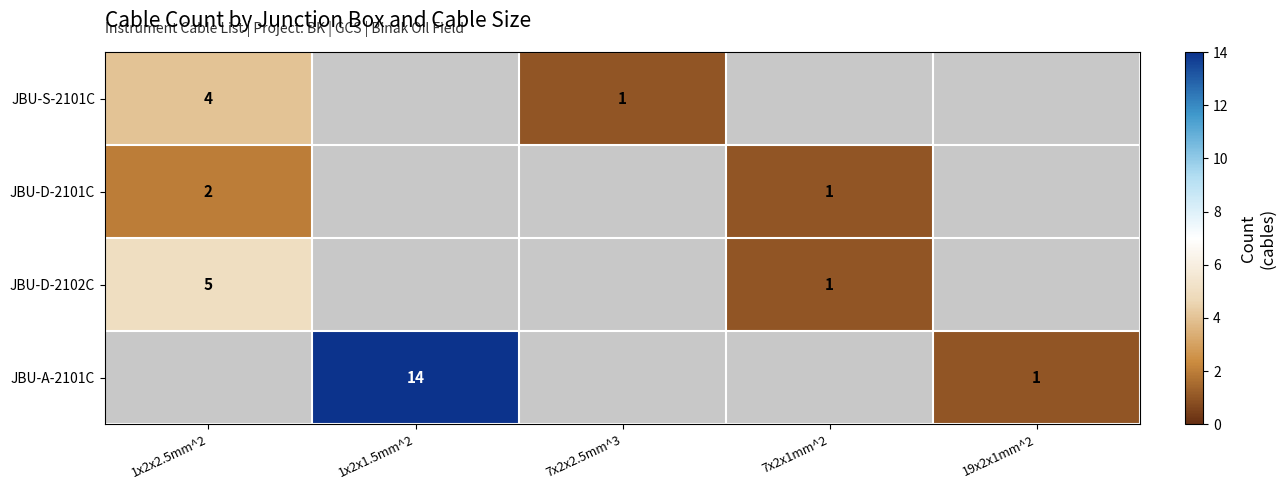

How many categories are shown in the chart?

5